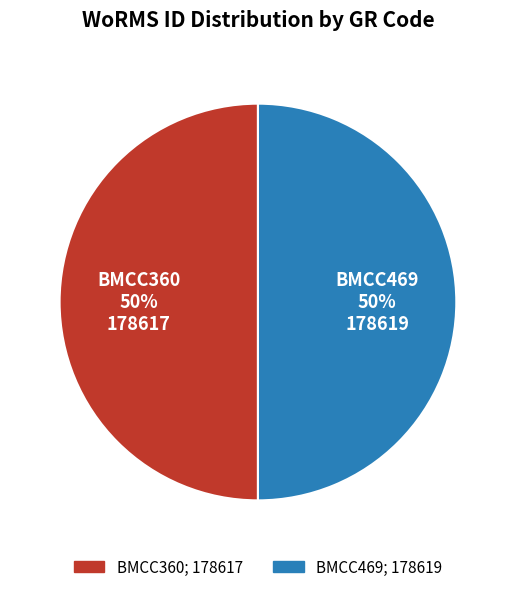

To the nearest percent, what portion does BMCC360 represent?

50%